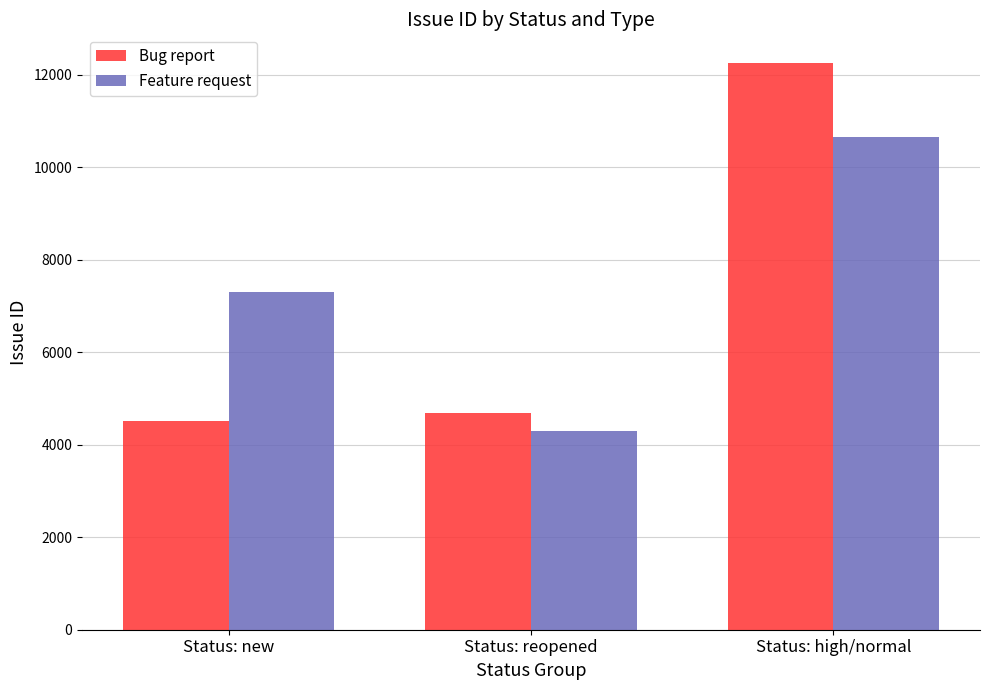

What position from the right is Status: new?

3